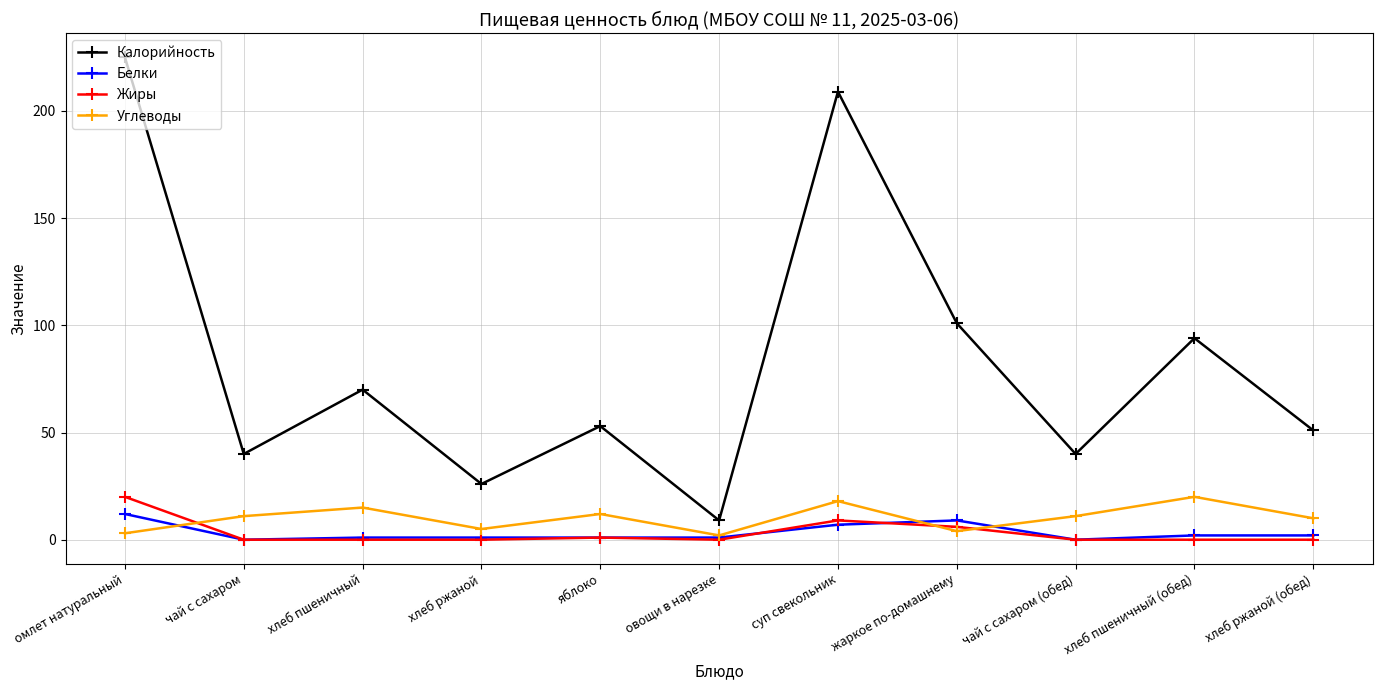

What position from the right is хлеб пшеничный?

9